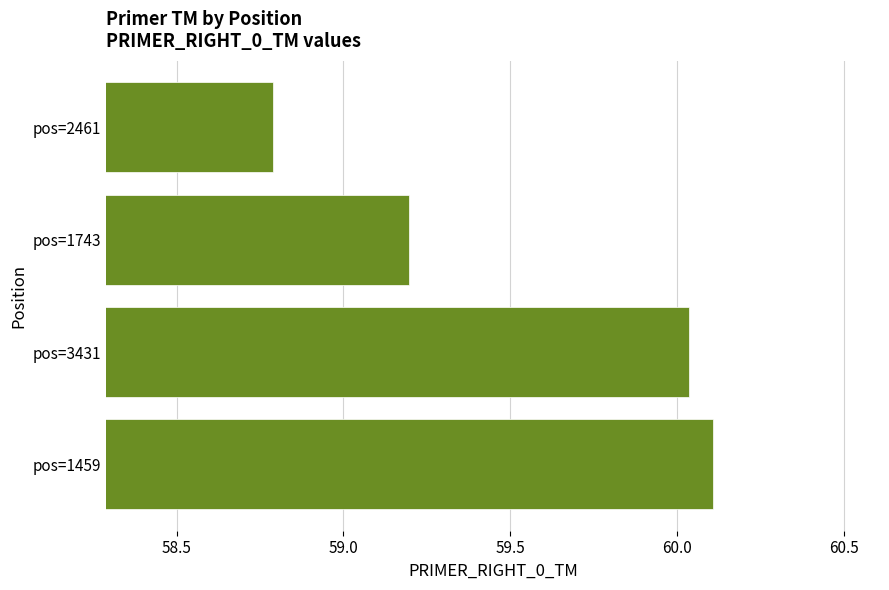

Which has a higher value, pos=1459 or pos=2461?

pos=1459